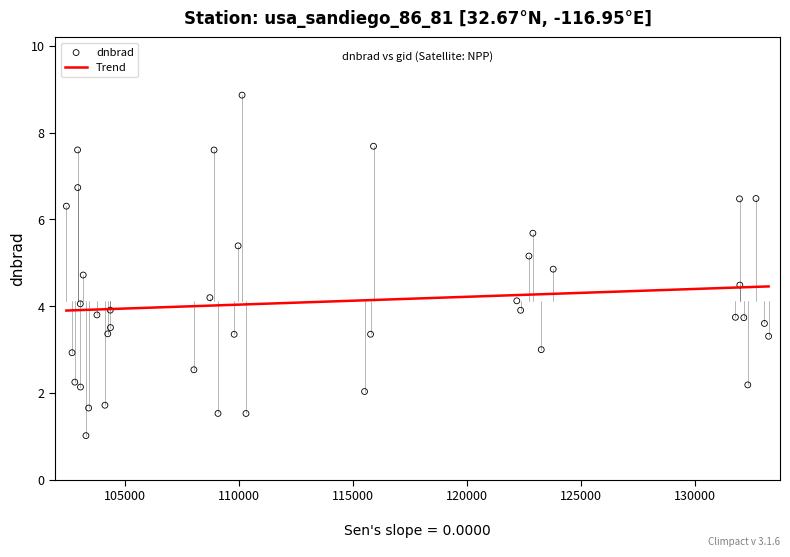

What is the range of X values (max minus min)?

30802.0